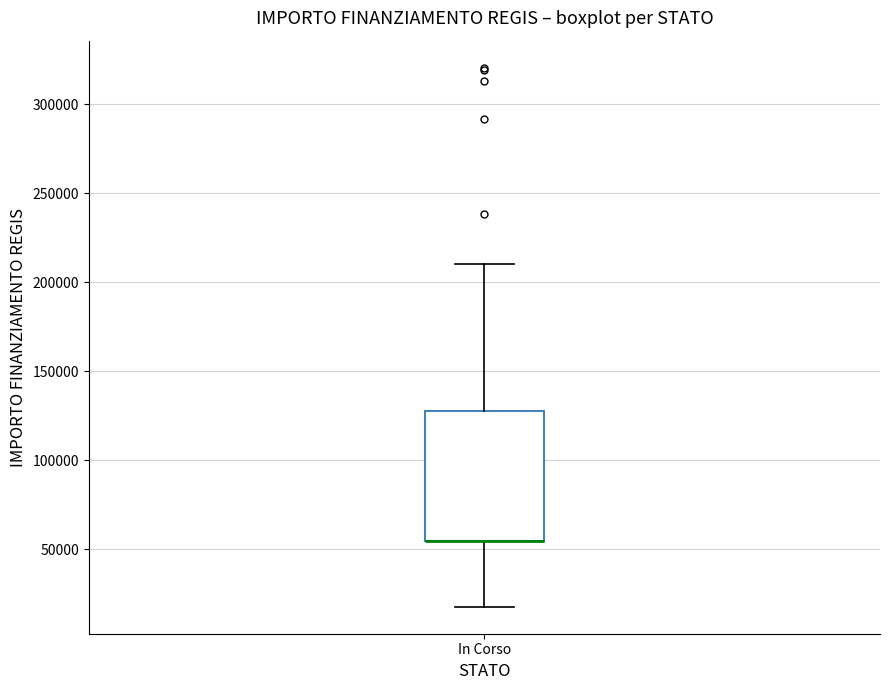

Transcribe this box plot: give where the median line is, the range the box spans, and where the two whiskers end, as read against the y-axis. The values are not printed on the chart, so give them approximately, as read against the axis.

median 55000 (drawn on the box's lower edge), box 55000 to 130000, whiskers 20000 to 210000